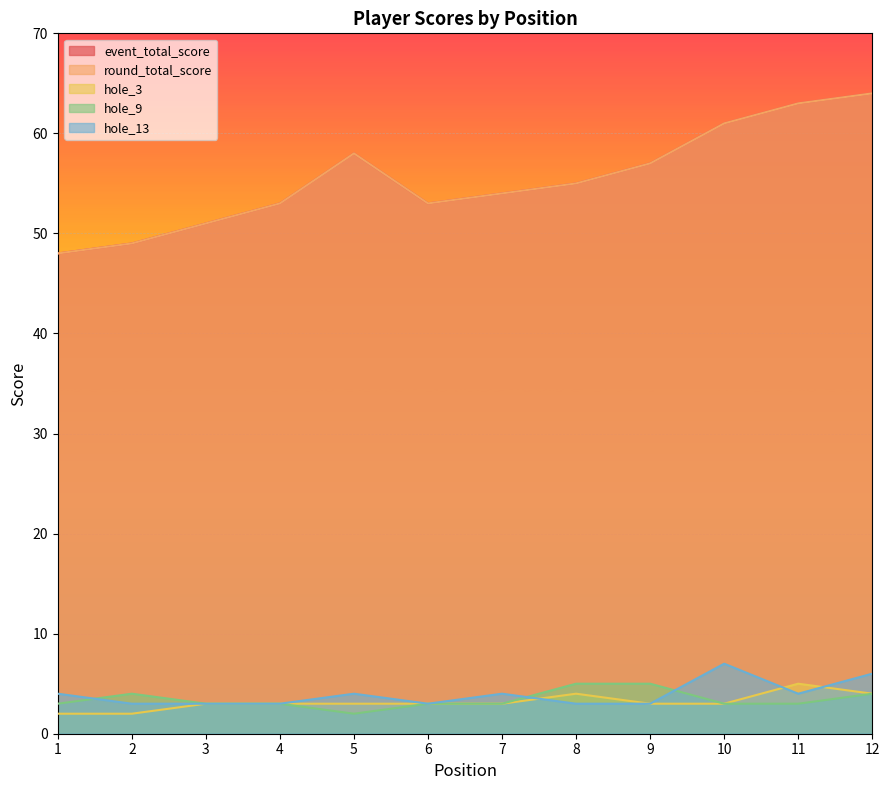

The value of event_total_score at 8 is 32. True or false?

False